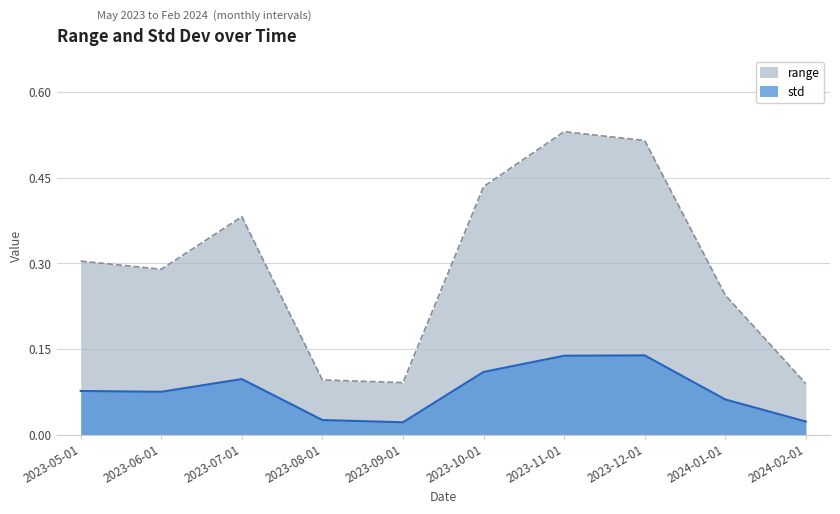

The std series shows 0.0 at 2023-08-01. True or false?

True